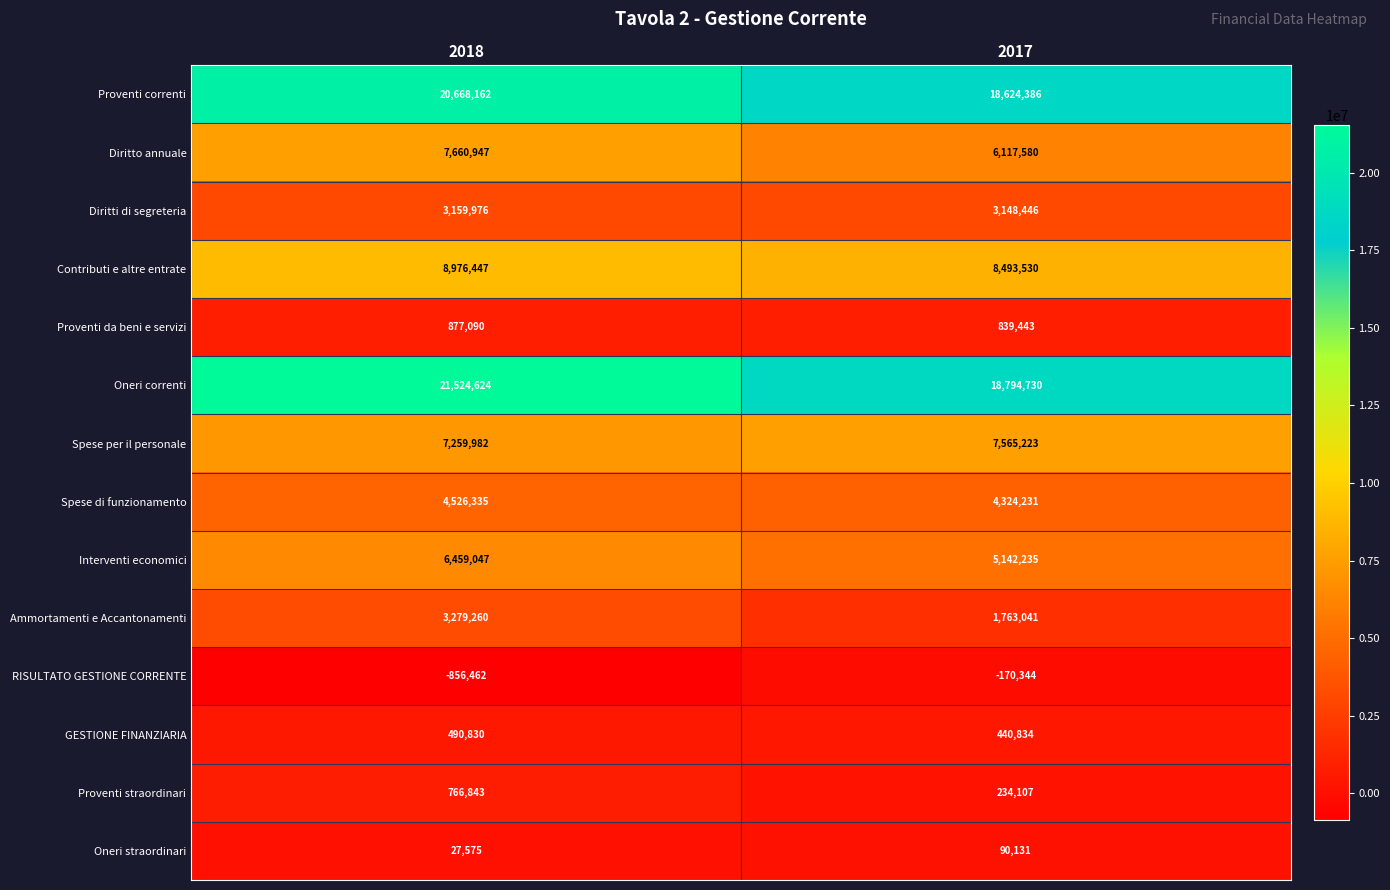

Reading left to right, what are all the values shown in this chart?

Proventi correnti: 20668162	18624386
Diritto annuale: 7660947	6117580
Diritti di segreteria: 3159976	3148446
Contributi e altre entrate: 8976447	8493530
Proventi da beni e servizi: 877090	839443
Oneri correnti: 21524624	18794730
Spese per il personale: 7259982	7565223
Spese di funzionamento: 4526335	4324231
Interventi economici: 6459047	5142235
Ammortamenti e Accantonamenti: 3279260	1763041
RISULTATO GESTIONE CORRENTE: -856462	-170344
GESTIONE FINANZIARIA: 490830	440834
Proventi straordinari: 766843	234107
Oneri straordinari: 27575	90131